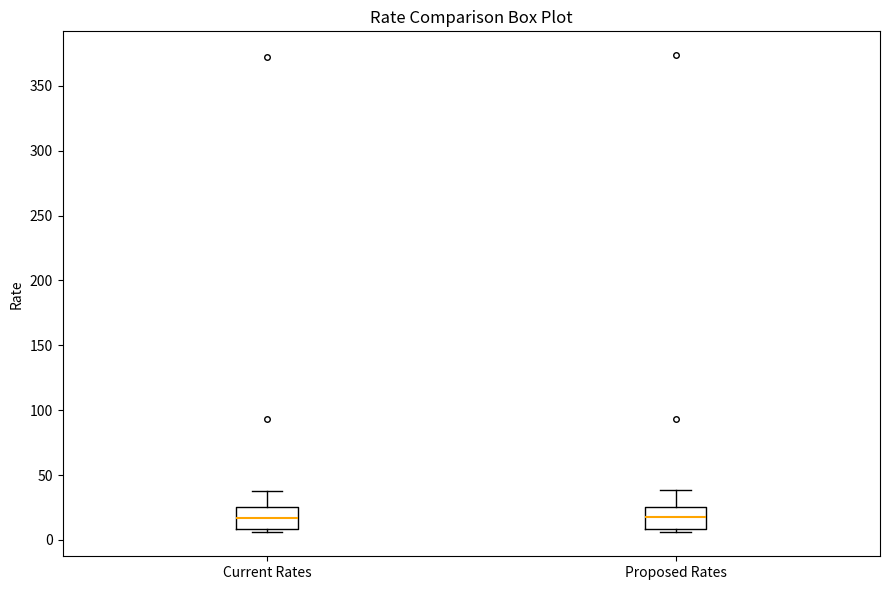

Reading left to right, read every box against the y-axis: the position of its median line, the range the box covers, and the ends of its whiskers. The values are not printed on the chart, so give them approximately, as read against the axis.

Current Rates: median 15, box 10 to 25, whiskers 5 to 40
Proposed Rates: median 15, box 10 to 25, whiskers 5 to 40